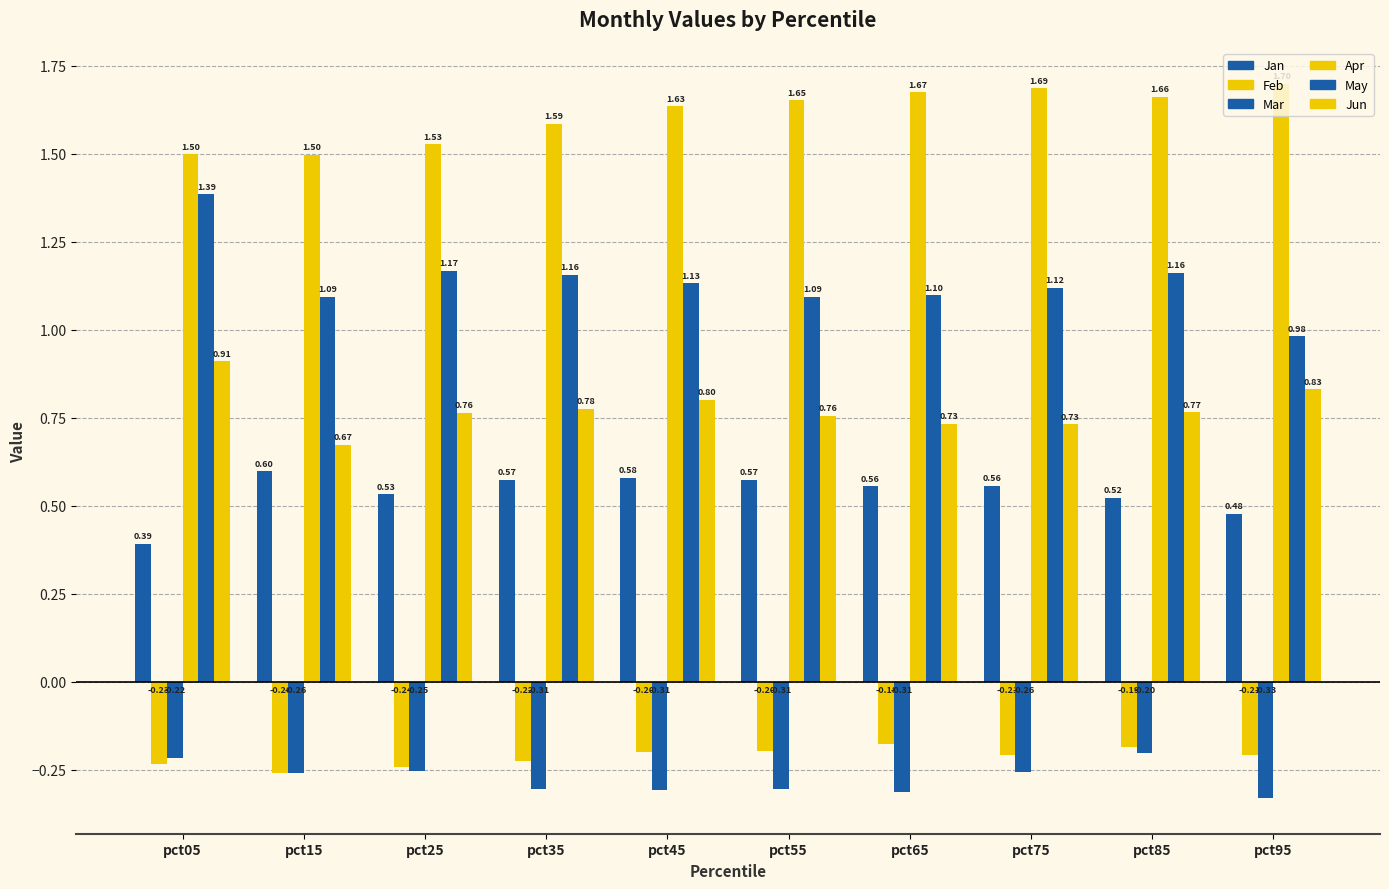

Reading left to right, list all the values displayed in this chart.

Jan: pct05=0.4	pct15=0.6	pct25=0.5	pct35=0.6	pct45=0.6	pct55=0.6	pct65=0.6	pct75=0.6	pct85=0.5	pct95=0.5
Feb: pct05=-0.2	pct15=-0.3	pct25=-0.2	pct35=-0.2	pct45=-0.2	pct55=-0.2	pct65=-0.2	pct75=-0.2	pct85=-0.2	pct95=-0.2
Mar: pct05=-0.2	pct15=-0.3	pct25=-0.3	pct35=-0.3	pct45=-0.3	pct55=-0.3	pct65=-0.3	pct75=-0.3	pct85=-0.2	pct95=-0.3
Apr: pct05=1.5	pct15=1.5	pct25=1.5	pct35=1.6	pct45=1.6	pct55=1.7	pct65=1.7	pct75=1.7	pct85=1.7	pct95=1.7
May: pct05=1.4	pct15=1.1	pct25=1.2	pct35=1.2	pct45=1.1	pct55=1.1	pct65=1.1	pct75=1.1	pct85=1.2	pct95=1.0
Jun: pct05=0.9	pct15=0.7	pct25=0.8	pct35=0.8	pct45=0.8	pct55=0.8	pct65=0.7	pct75=0.7	pct85=0.8	pct95=0.8